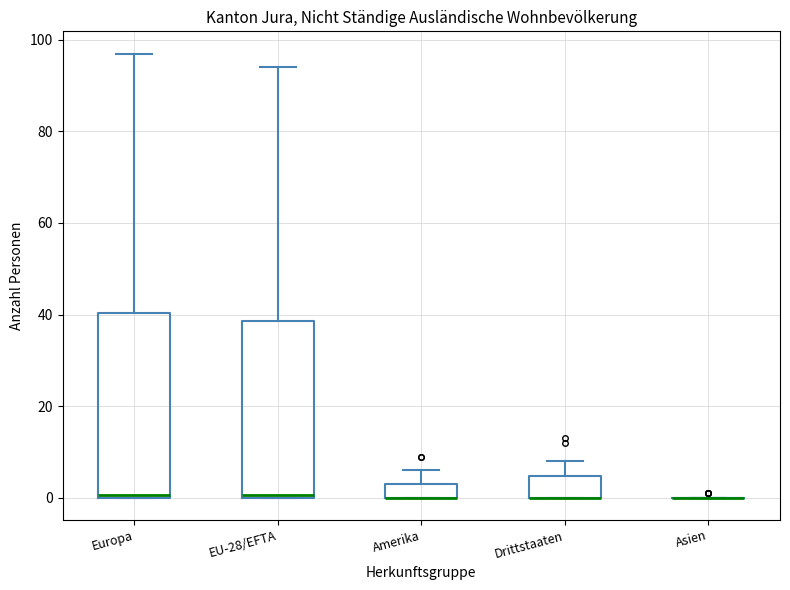

Reading left to right, transcribe this box plot: for each box, give where its median line is, the range the box spans, and where its two whiskers end, as read against the y-axis. The values are not printed on the chart, so give them approximately, as read against the axis.

Europa: median 0, box 0 to 40, whiskers 0 to 98
EU-28/EFTA: median 0, box 0 to 38, whiskers 0 to 94
Amerika: median 0 (drawn on the box's lower edge), box 0 to 4, whiskers 0 to 6
Drittstaaten: median 0 (drawn on the box's lower edge), box 0 to 4, whiskers 0 to 8
Asien: box collapsed to a line at 0, whiskers 0 to 0